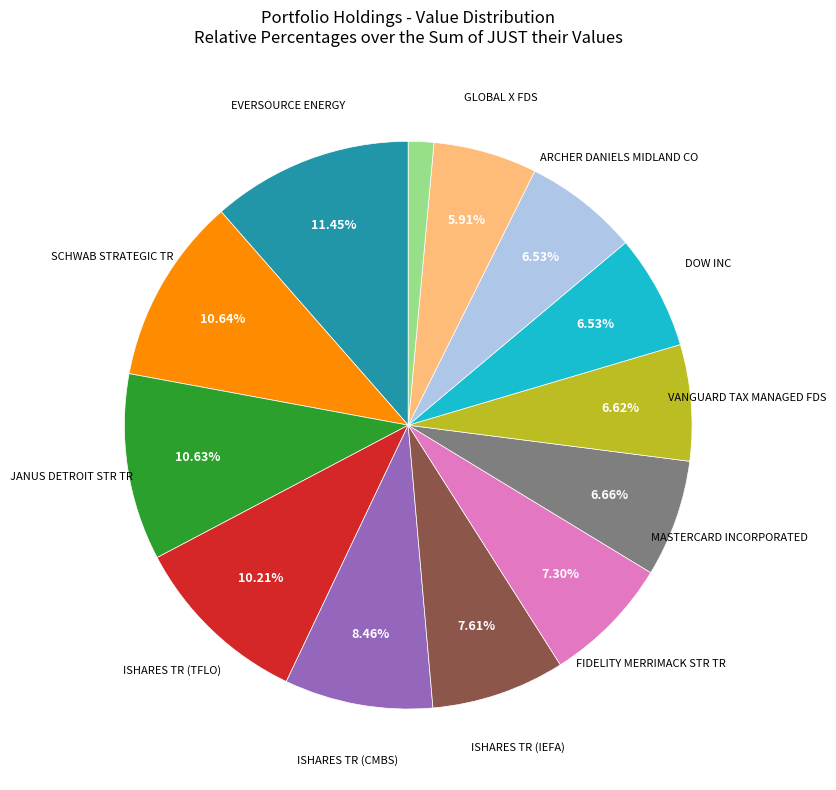

Does any single category account for the majority?

No